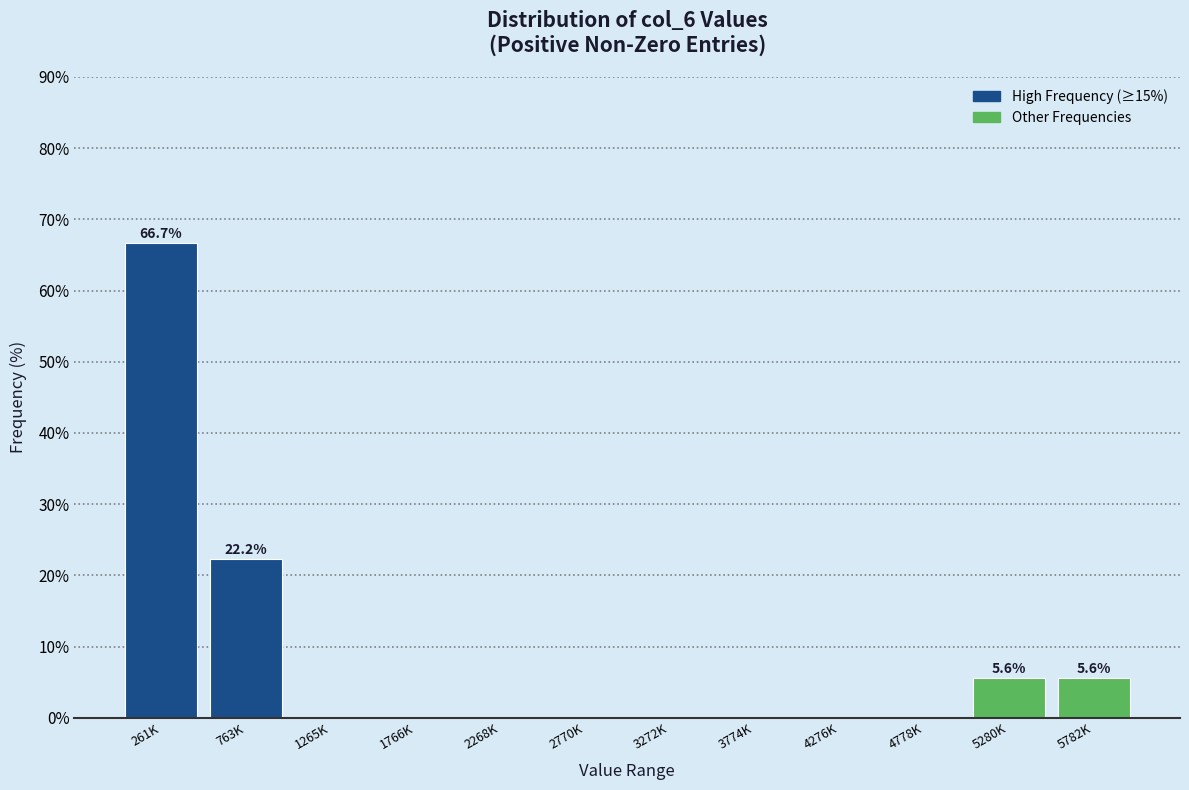

Reading right to left, what are all the values shown in this chart?

5782K=5.6	5280K=5.6	4778K=0.0	4276K=0.0	3774K=0.0	3272K=0.0	2770K=0.0	2268K=0.0	1766K=0.0	1265K=0.0	763K=22.2	261K=66.7